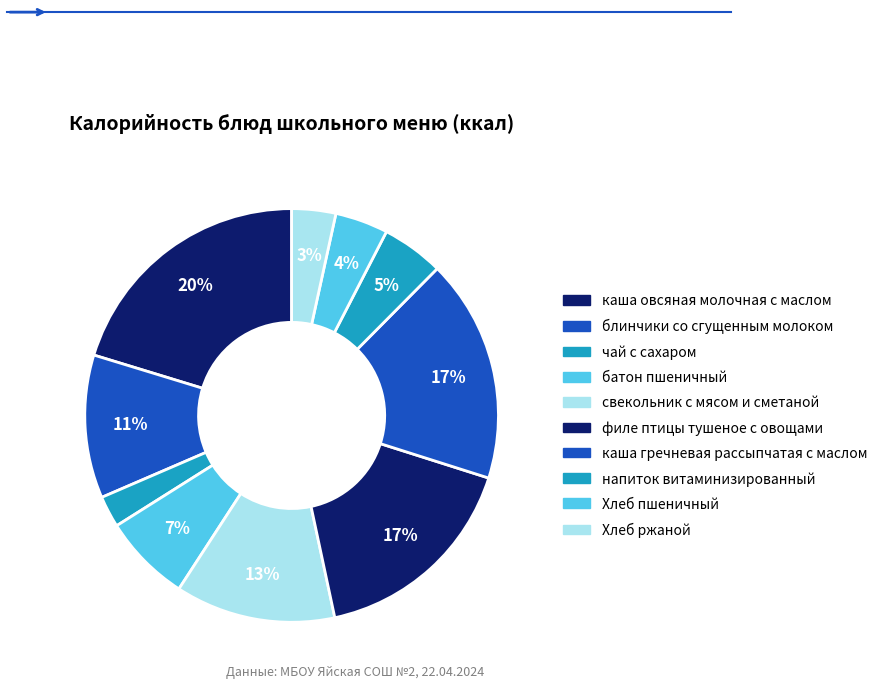

Which slice is the largest?

каша овсяная молочная с маслом